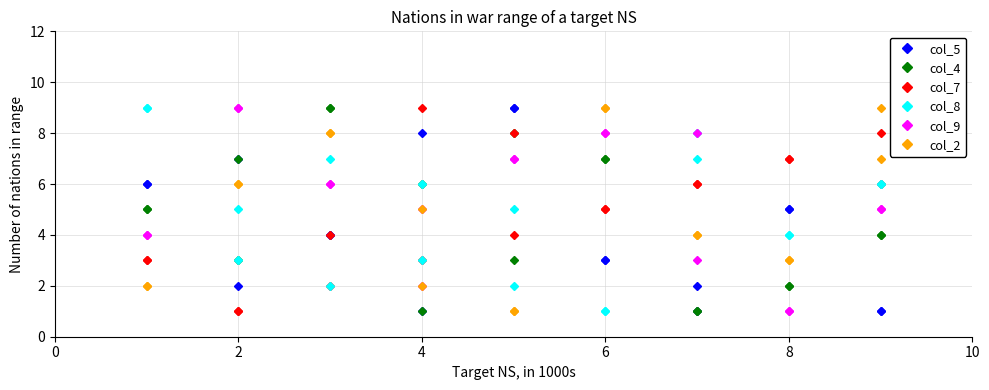

Which series has the widest spread of values?

col_5